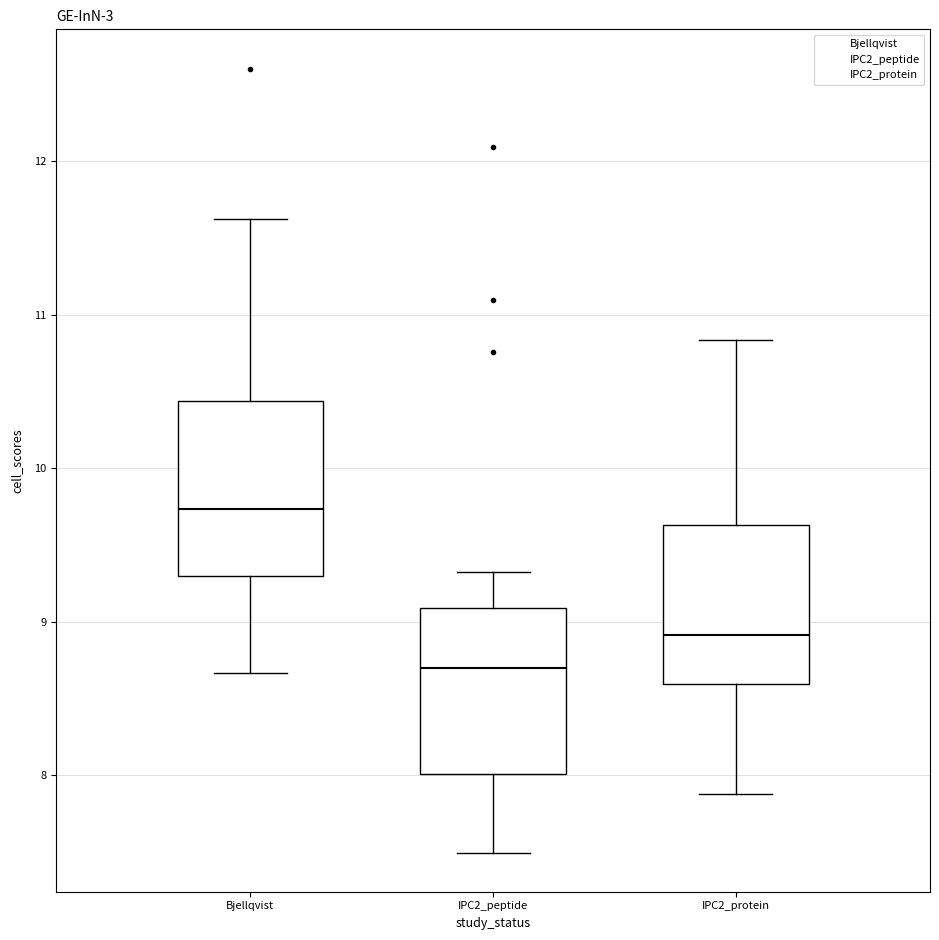

Which box has the lowest median line?

IPC2_peptide